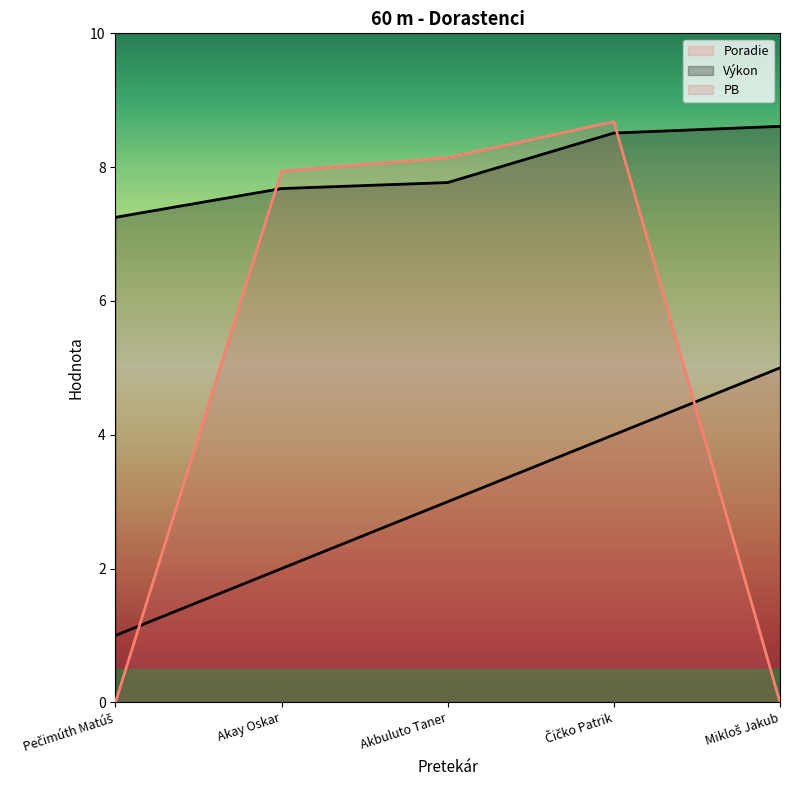

The value of PB at Akbuluto Taner is 12.8. True or false?

False